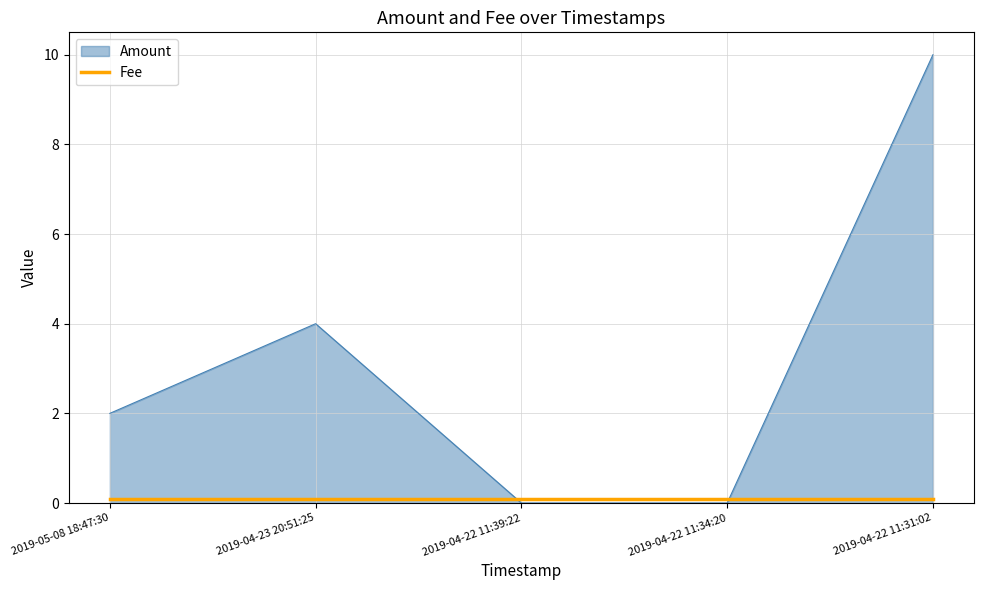

What is the maximum value shown in the chart?

10.0